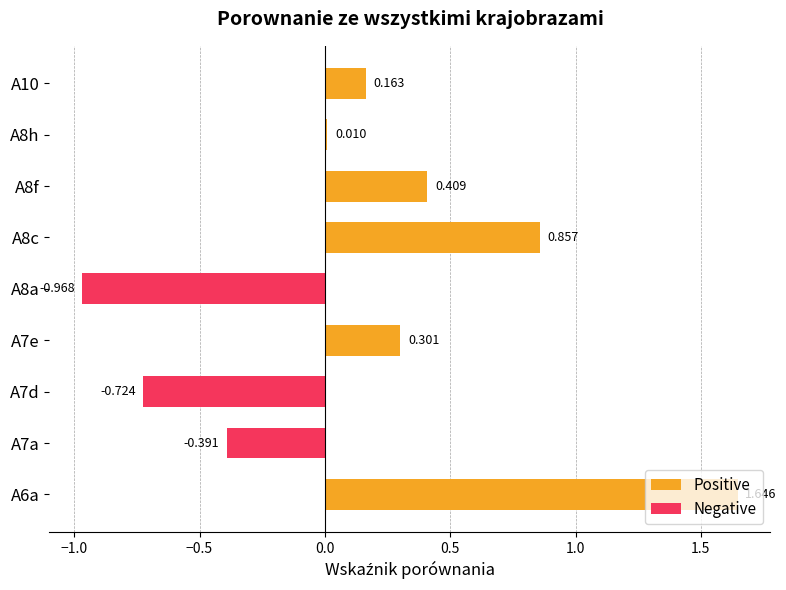

What is the approximate value at A7a?

-0.4